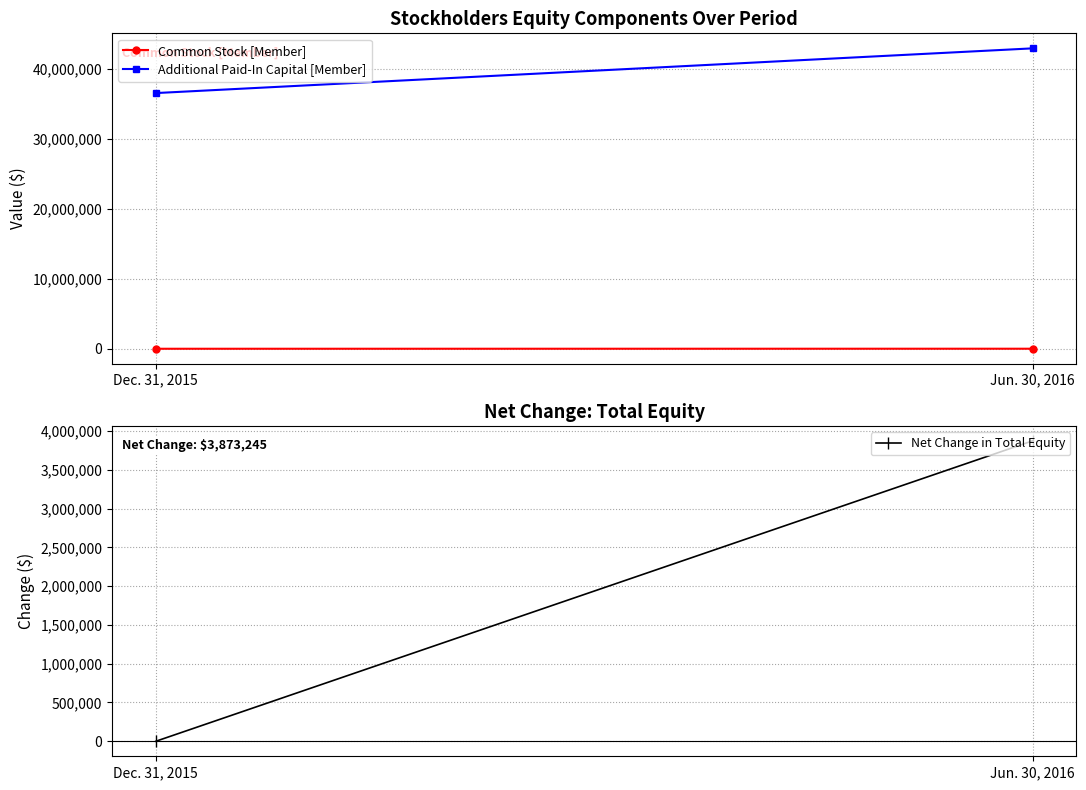

At which category is the sum across all series the highest?

Jun. 30, 2016